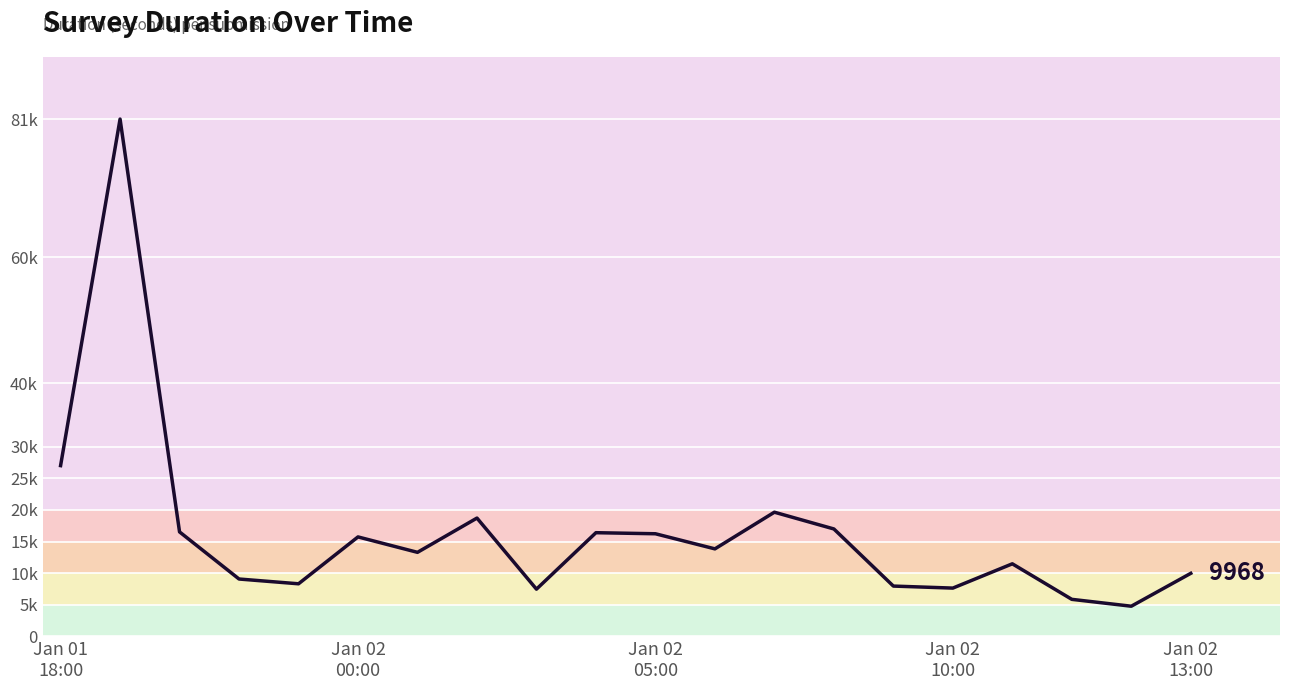

Reading left to right, extract all data points from this chart.

27009	81833	16522	9069	8313	15729	13290	18711	7465	16397	16229	13838	19639	16989	7952	7632	11474	5853	4766	9968